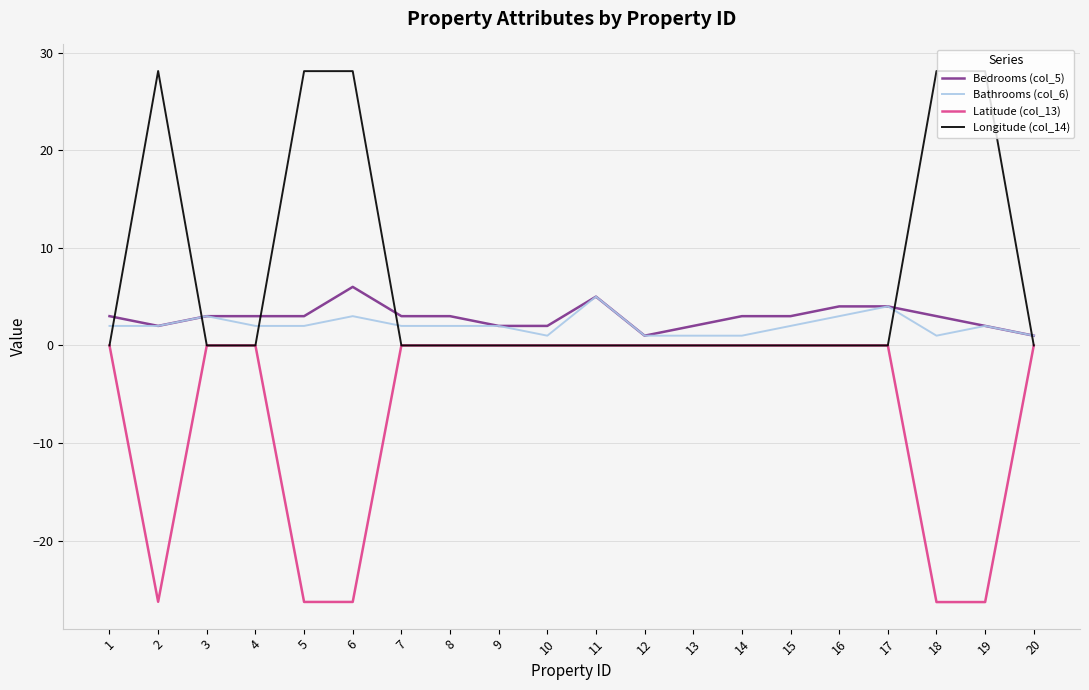

Which series ends up on top after the final intersection of Longitude (col_14) and Bathrooms (col_6)?

Bathrooms (col_6)